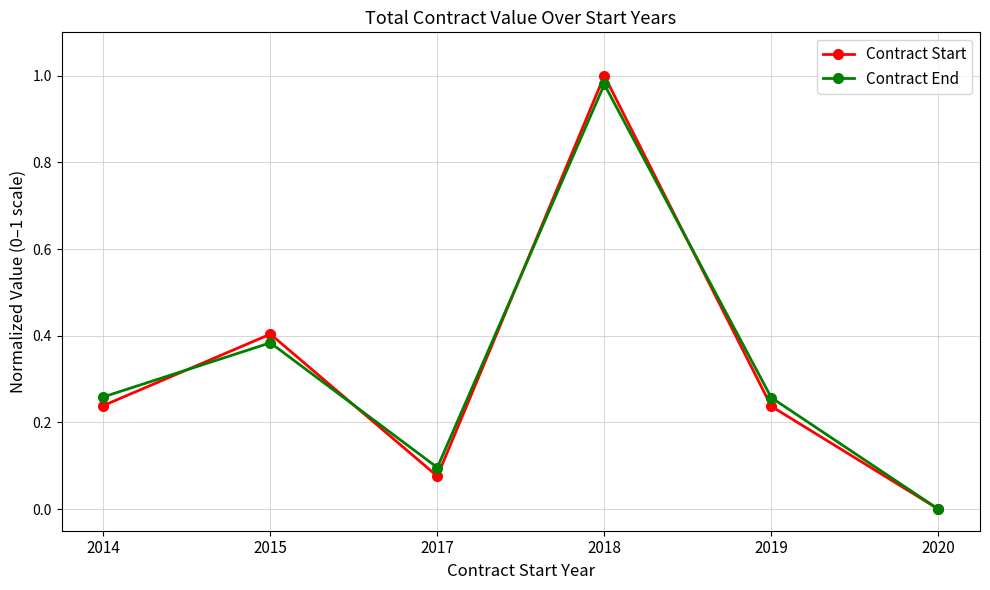

At 2015, list the series in order from largest to smallest.

Contract Start, Contract End